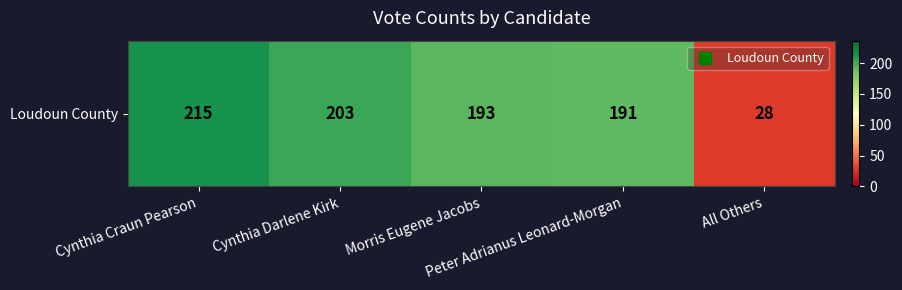

Reading right to left, transcribe all the data shown in this chart.

28	191	193	203	215